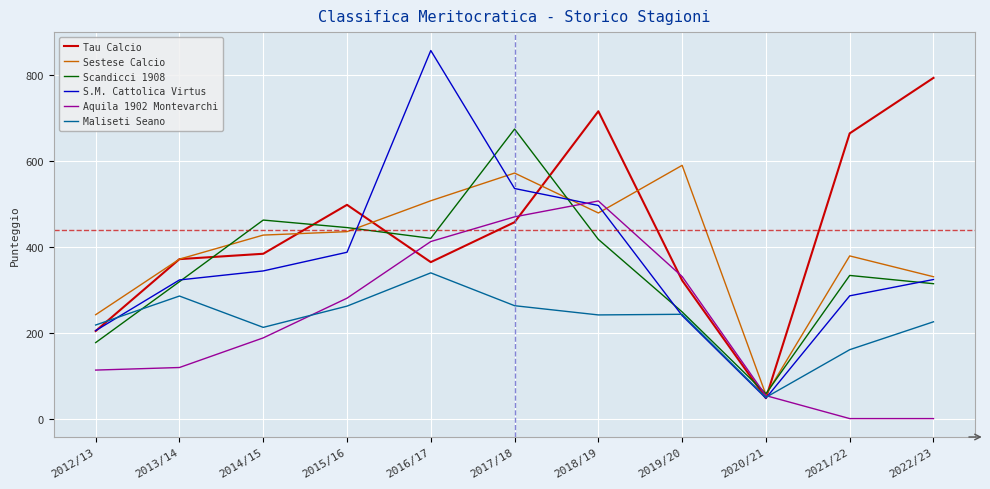

How many times do S.M. Cattolica Virtus and Aquila 1902 Montevarchi cross each other?

2